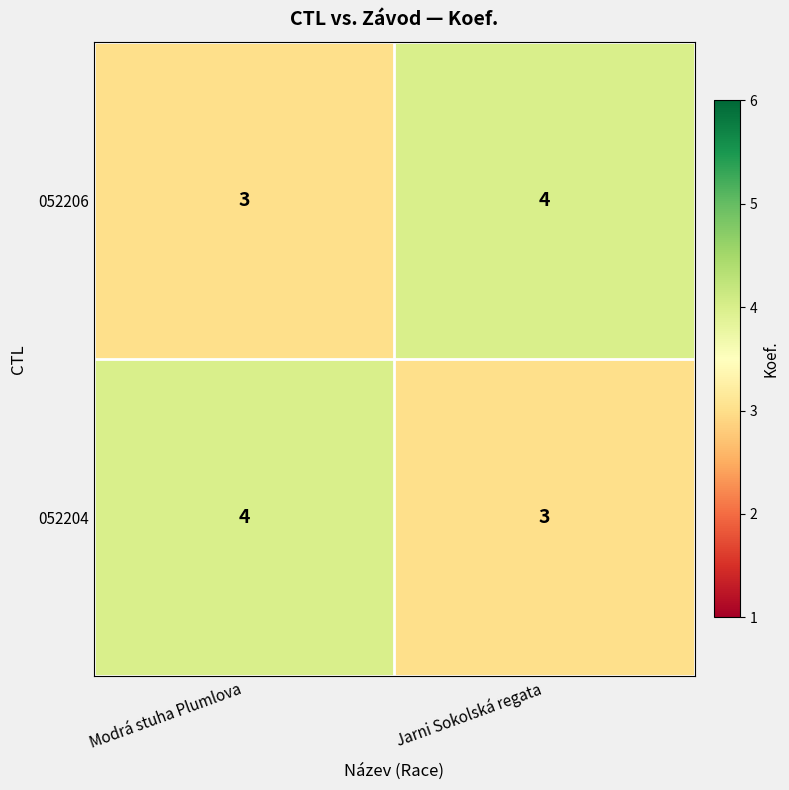

List the labels in order of 052206 value, largest first.

Jarni Sokolská regata, Modrá stuha Plumlova